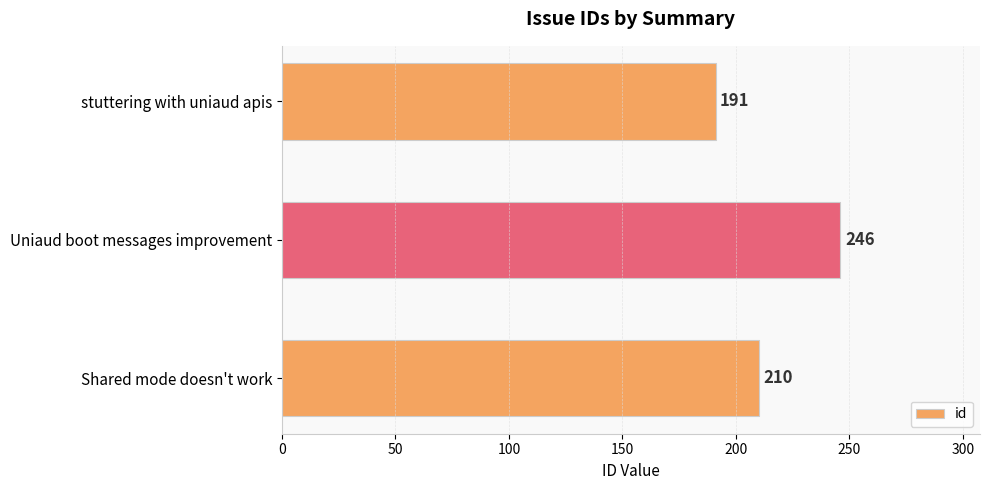

What is the average value?

216